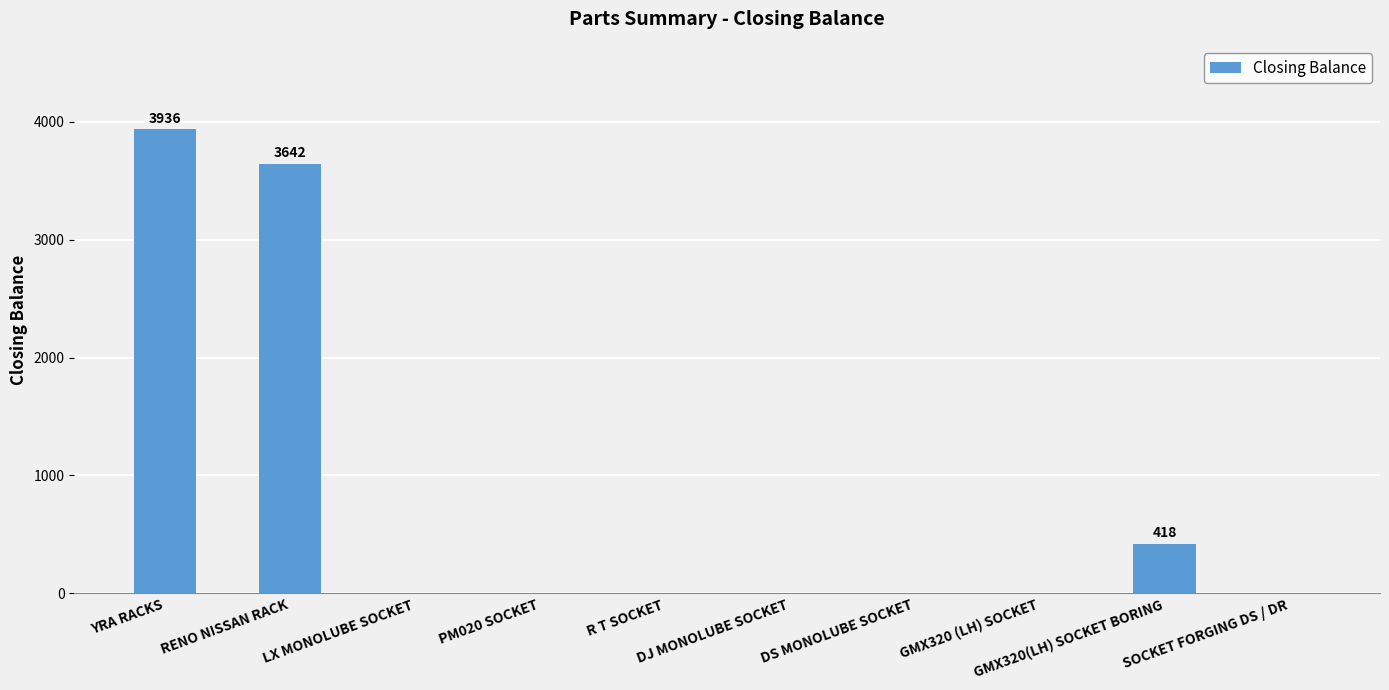

The value at DS MONOLUBE SOCKET is -1904. True or false?

False